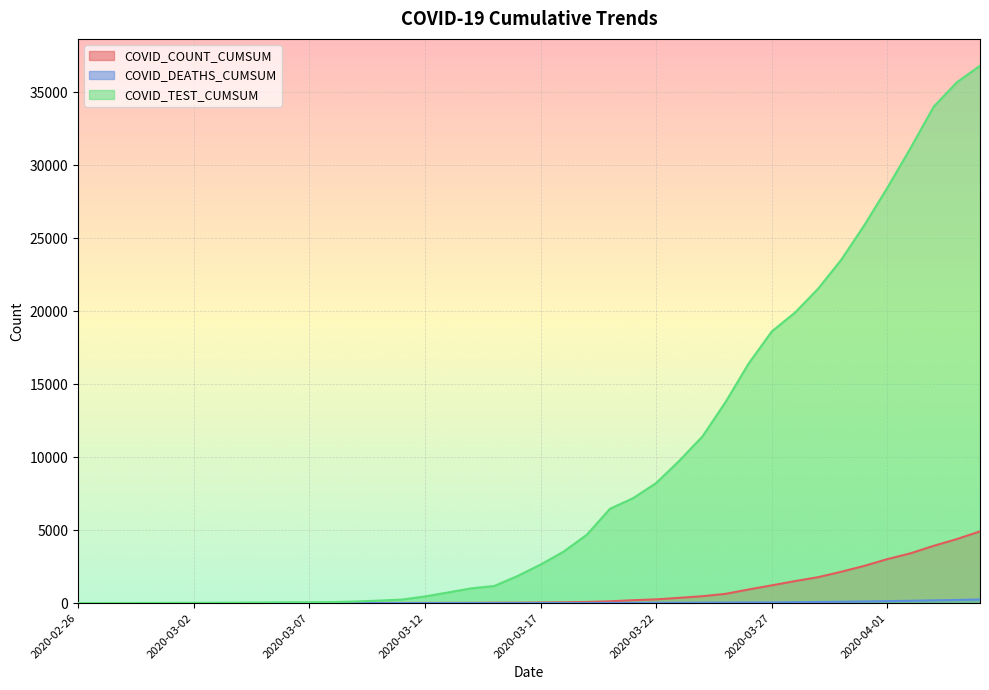

What position from the left is 2020-03-16?

20